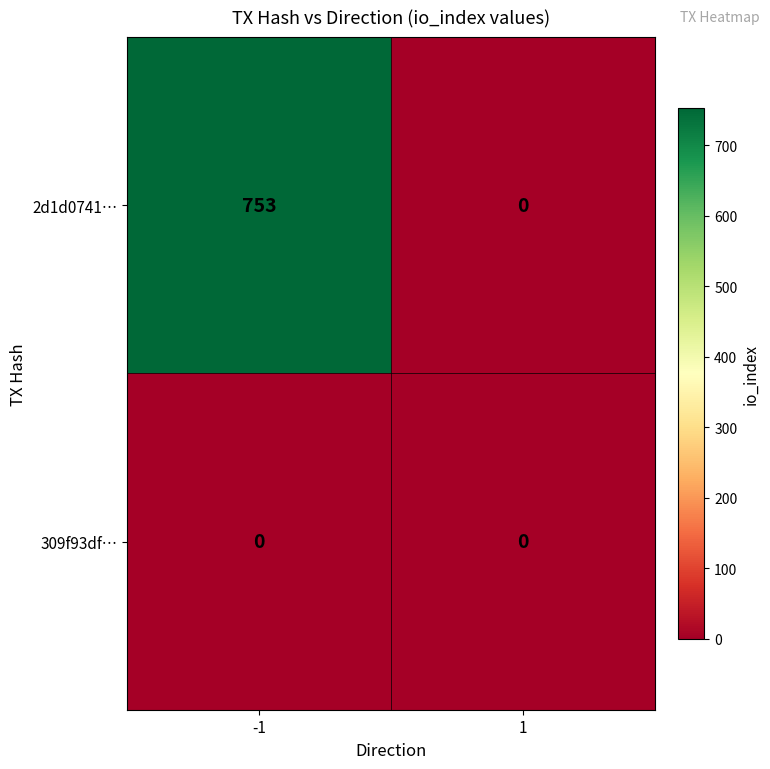

Rank the series by their average value, from highest to lowest.

2d1d0741…, 309f93df…